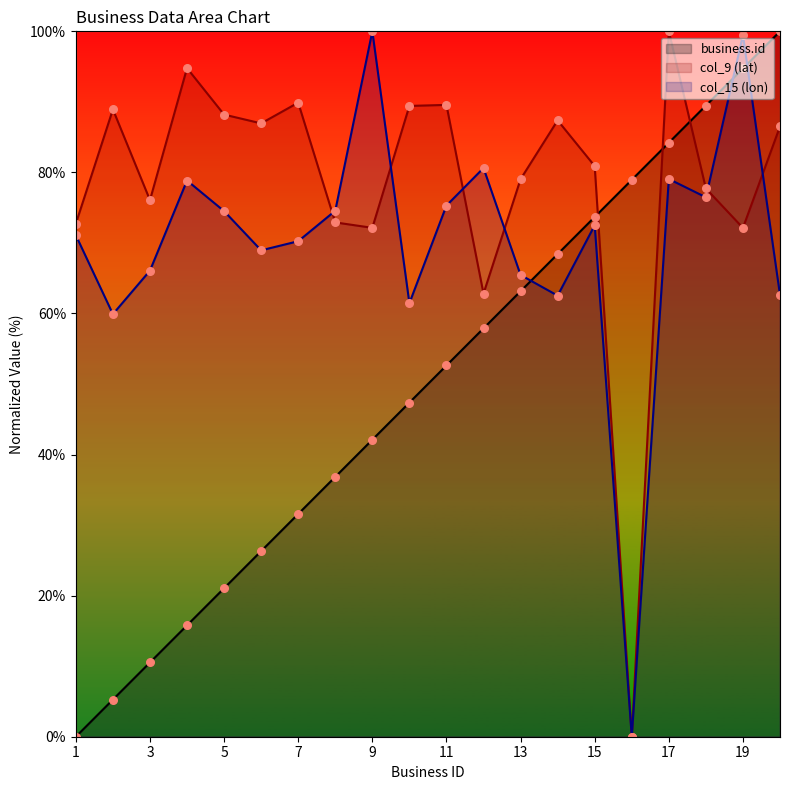

Which series reaches the minimum Y coordinate?

business.id